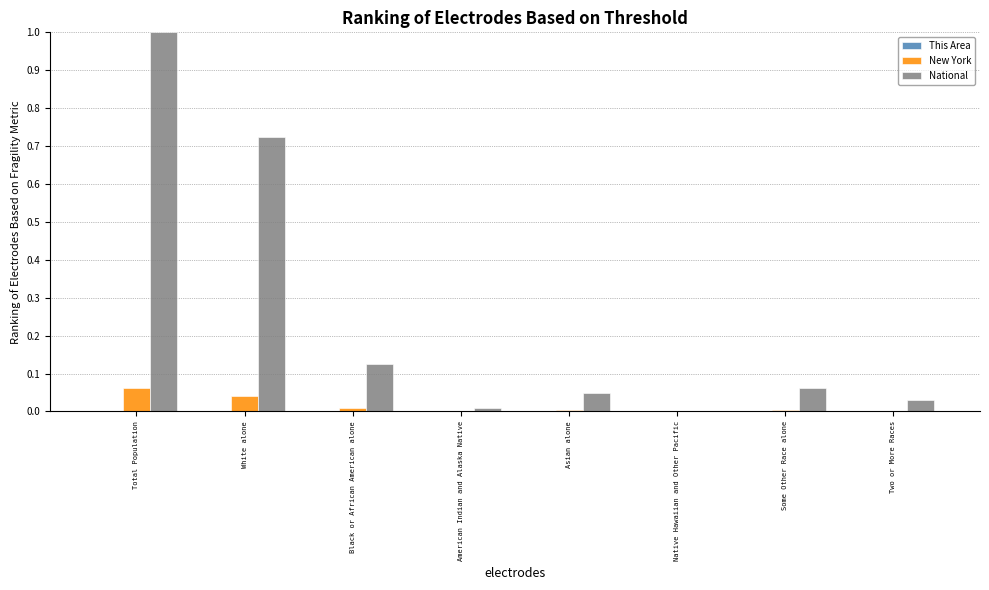

What is the sum of all National values?

2.0